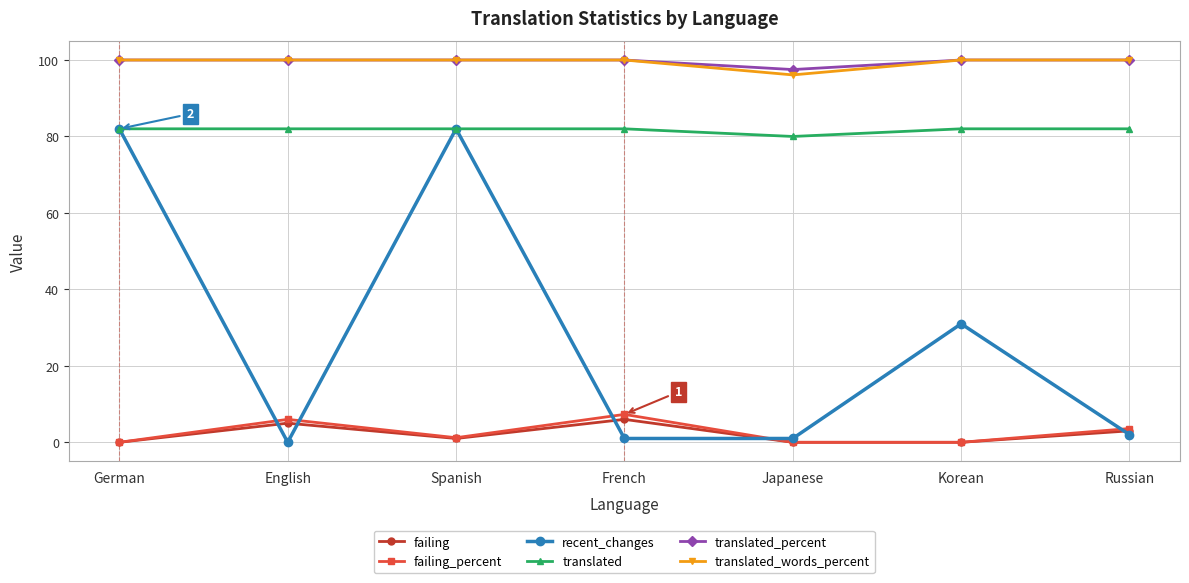

True or false: failing and translated_words_percent intersect in this chart.

False